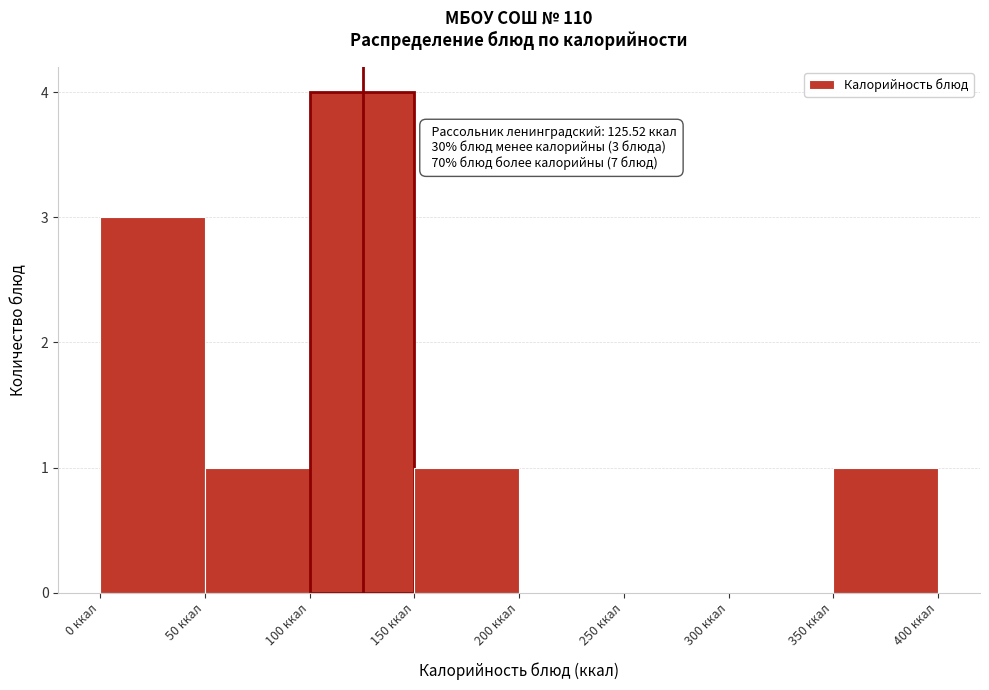

Which range on the x-axis has the tallest bar?

100 to 150